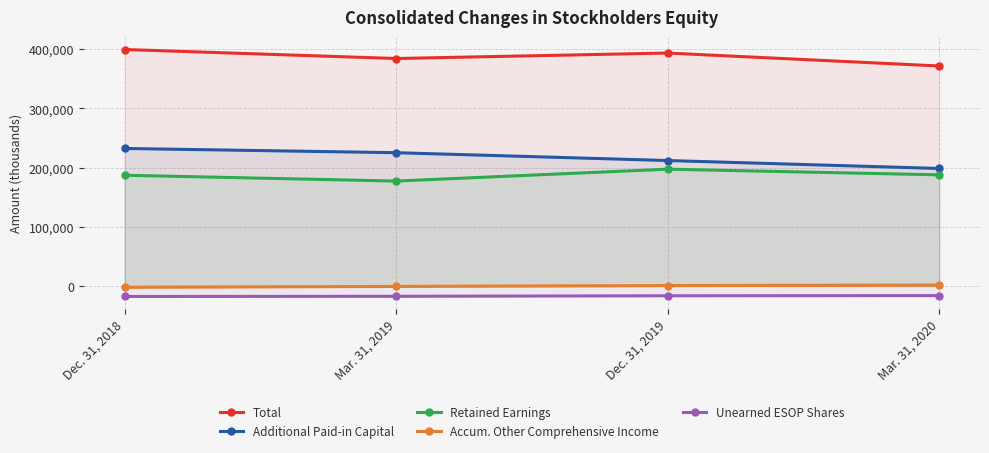

How many data points does each series have?

4